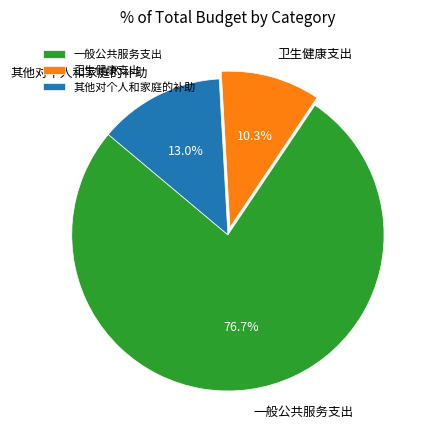

What is the largest slice in the pie chart?

一般公共服务支出